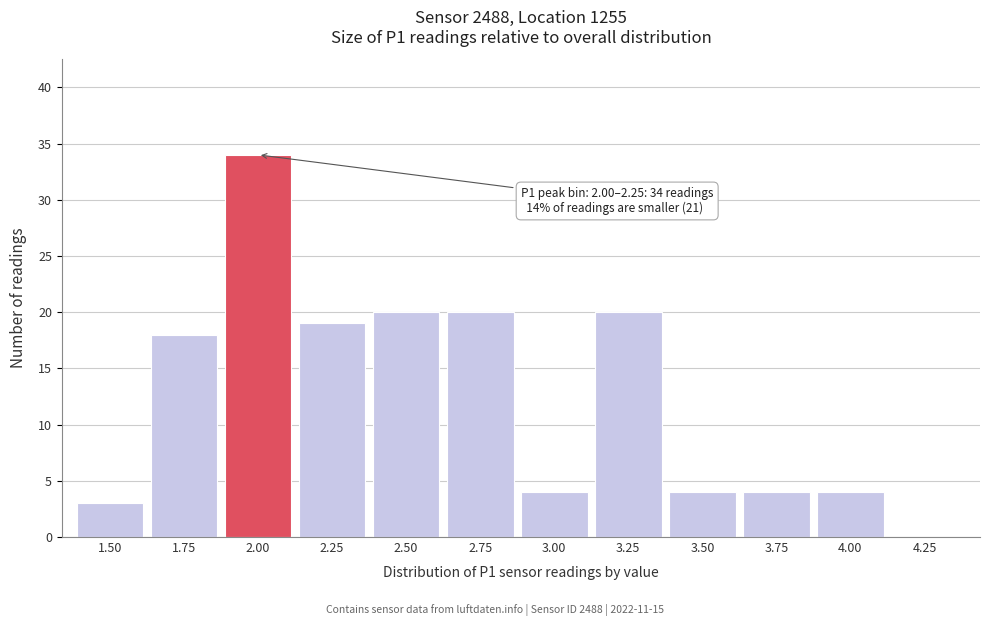

Reading right to left, what are all the values shown in this chart?

4.25=0	4.00=4	3.75=4	3.50=4	3.25=20	3.00=4	2.75=20	2.50=20	2.25=19	2.00=34	1.75=18	1.50=3